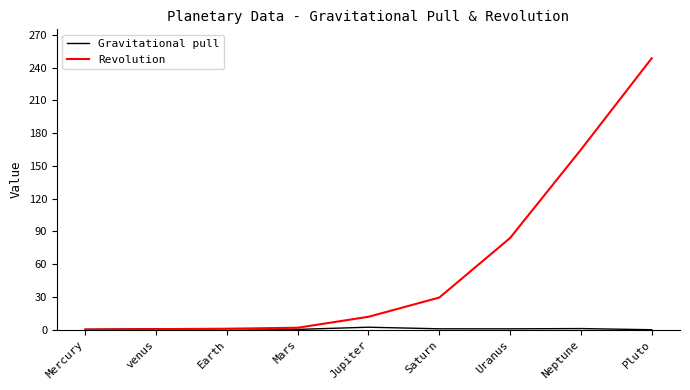

At which label does Revolution reach its peak?

Pluto